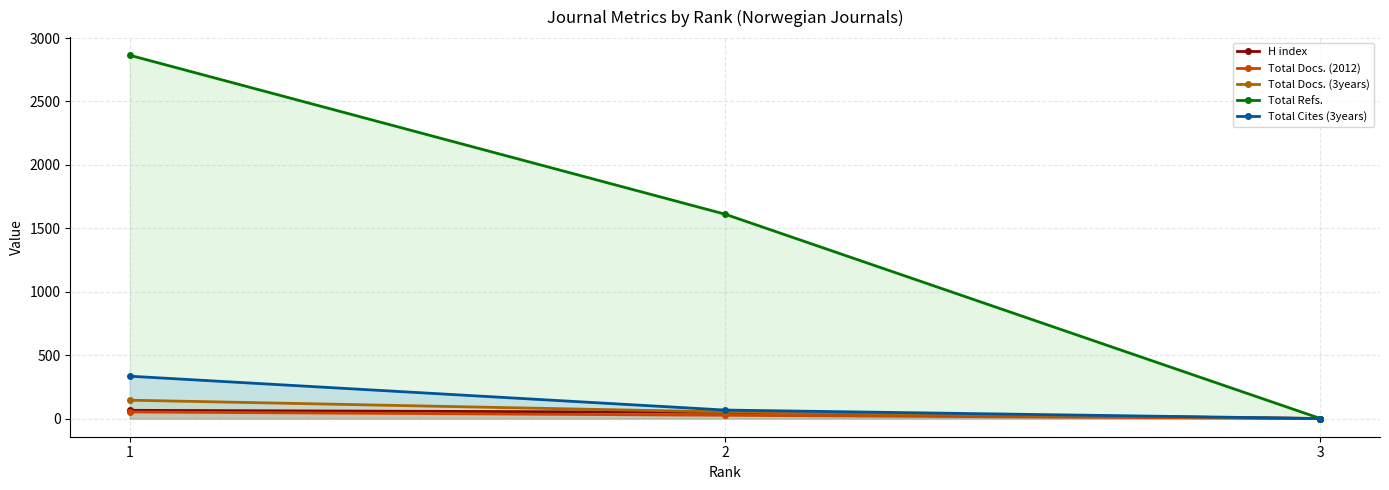

How many categories are shown in the chart?

3